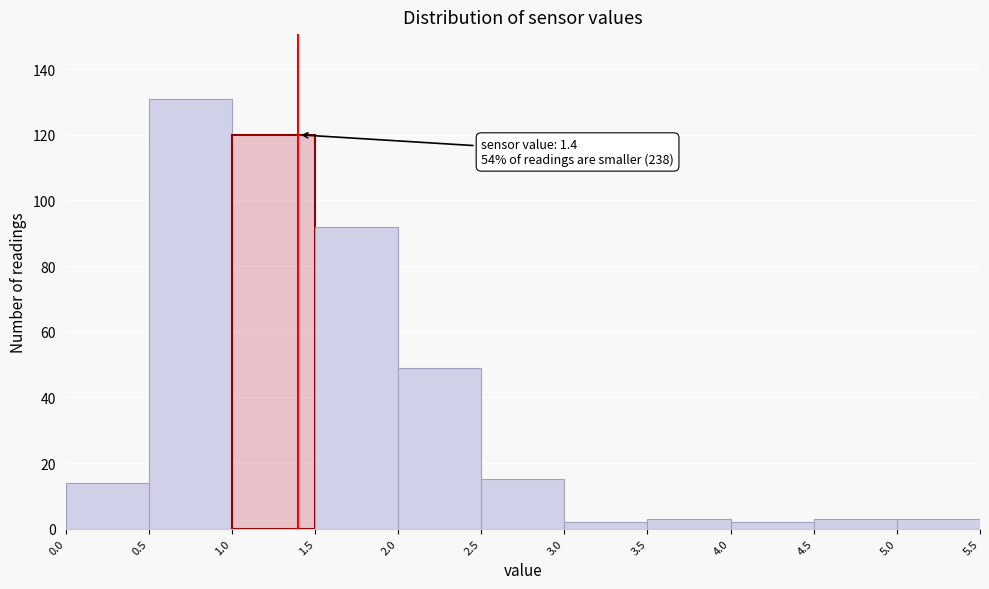

Which range on the x-axis has the tallest bar?

0.5 to 1.0